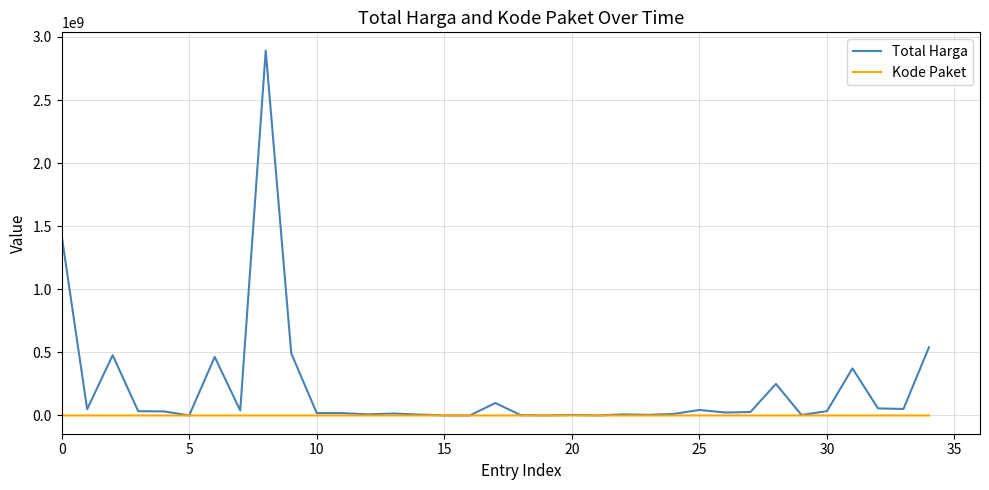

What is the highest value of the Total Harga series?

2892122000